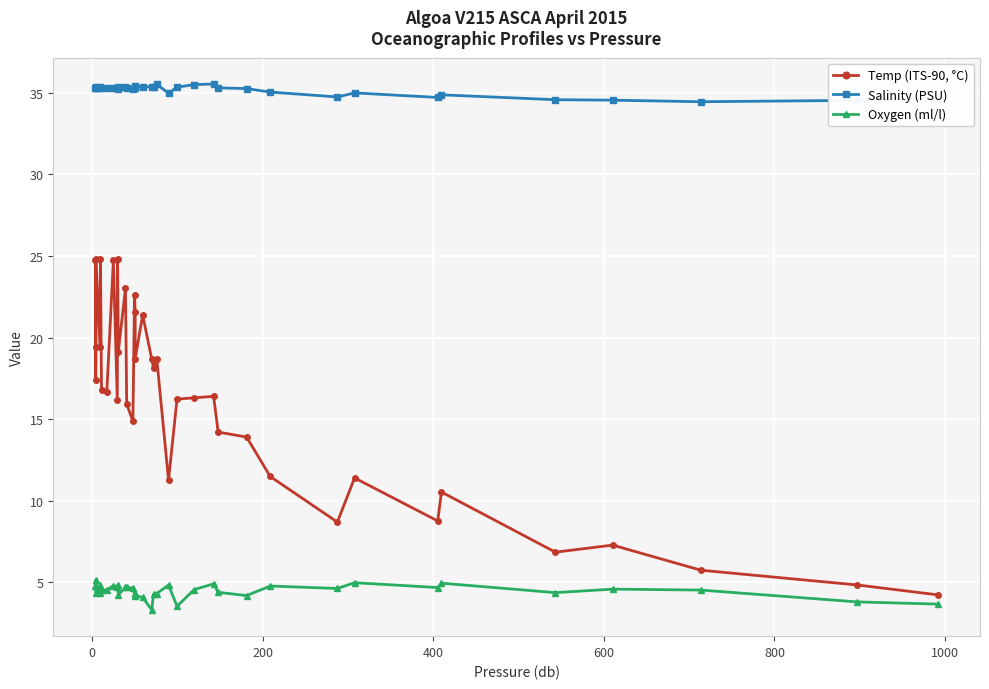

What is the value of the Oxygen (ml/l) point at the 19th from the left?

4.1